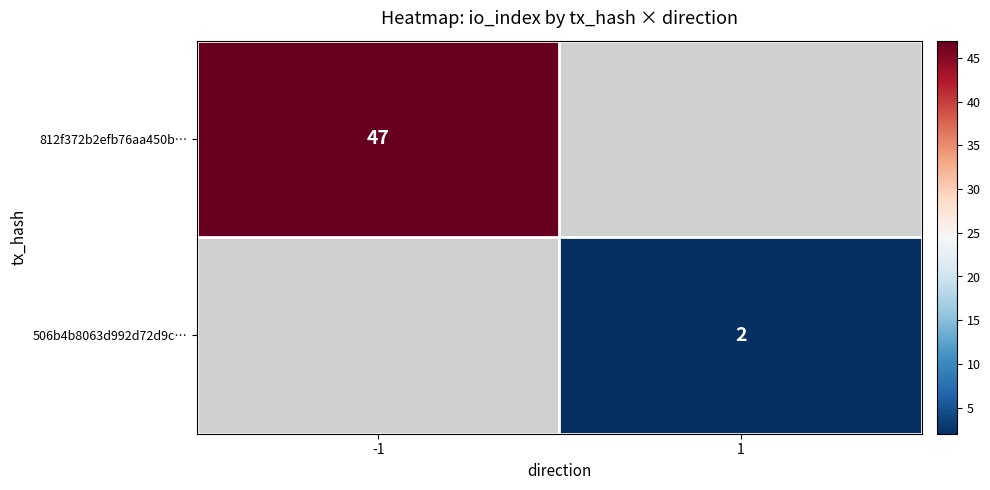

Count the number of data series in this chart.

2